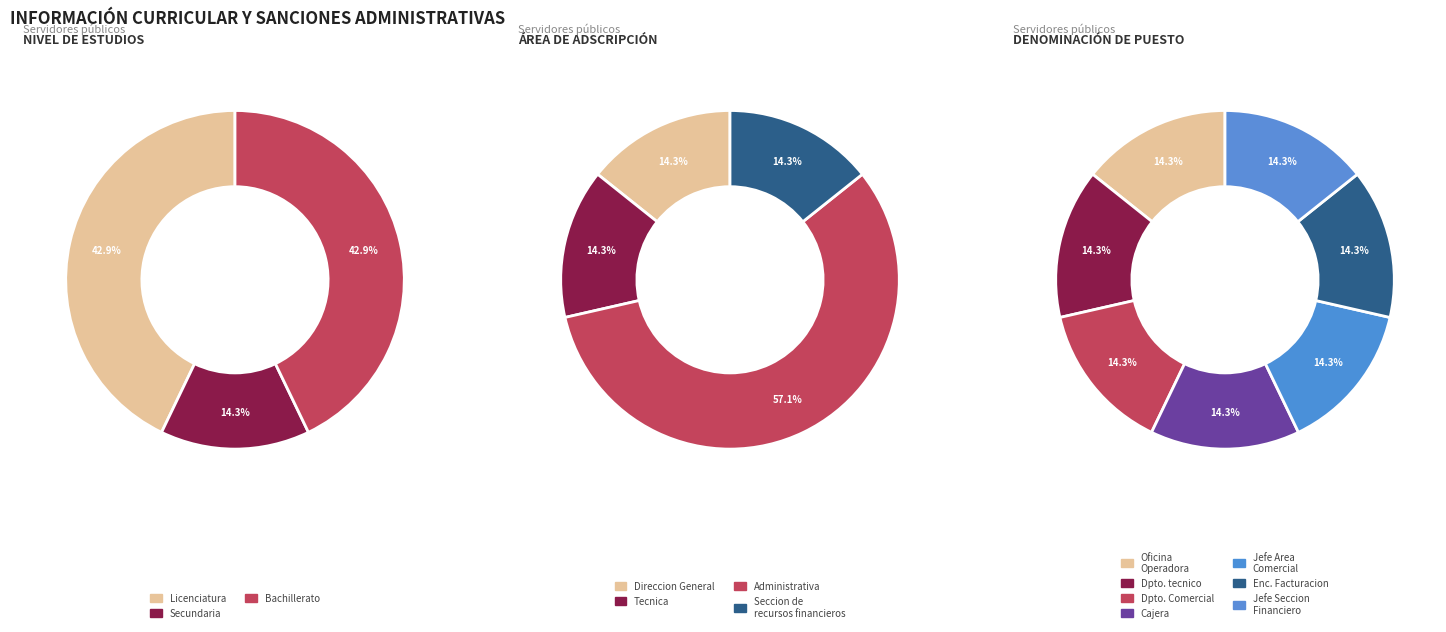

Is there a majority slice in this chart?

No